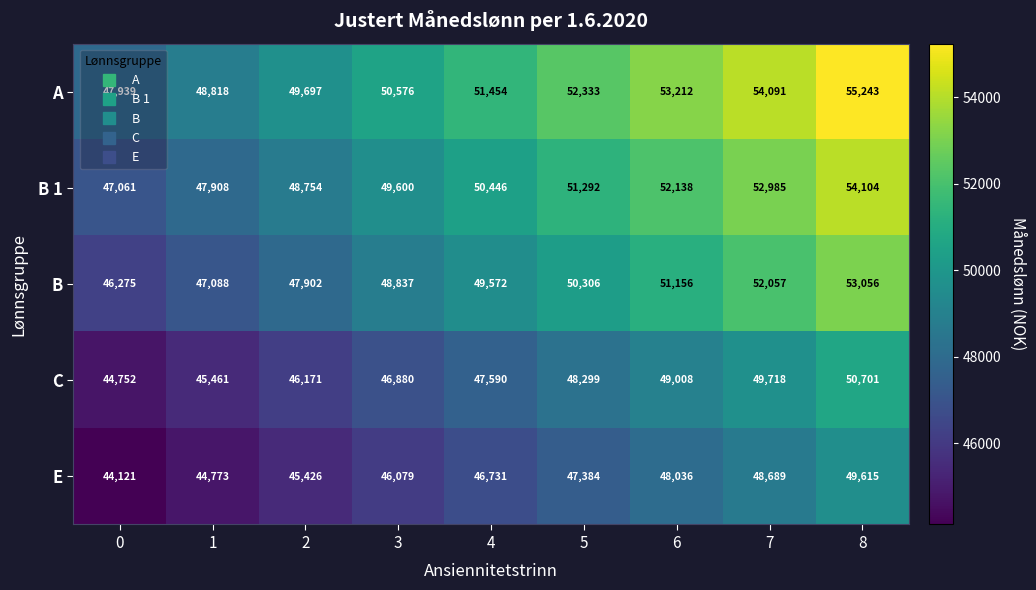

What is the sum of all B 1 values?

454288